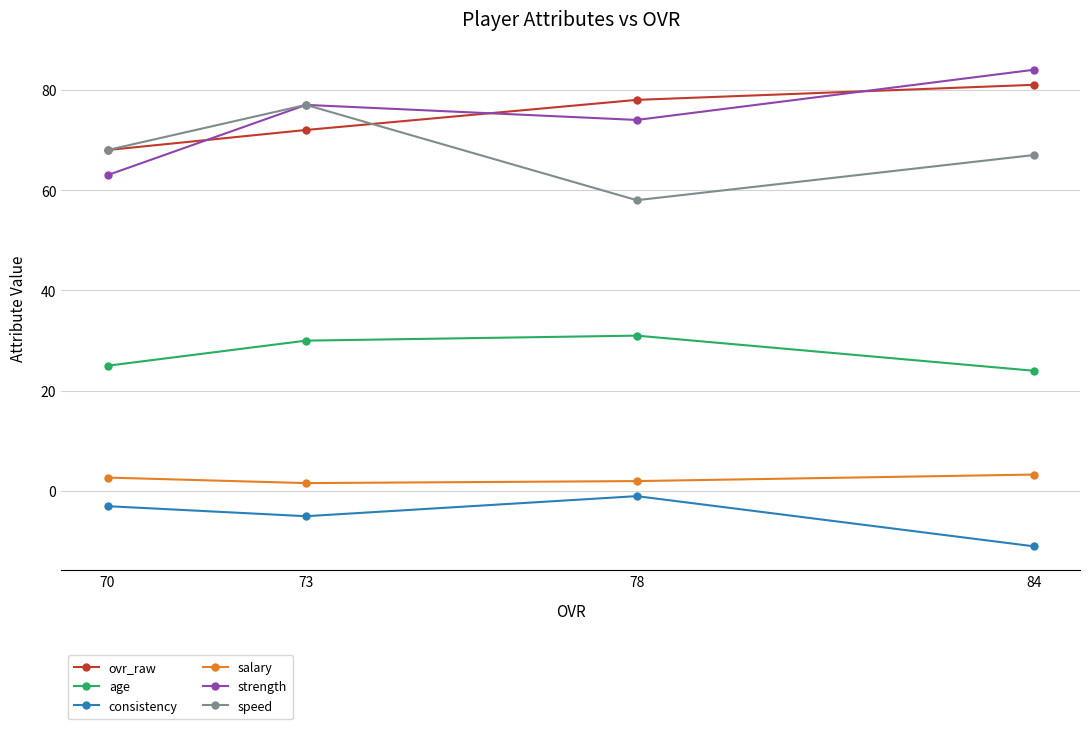

The salary series shows 1.2 at 78. True or false?

False